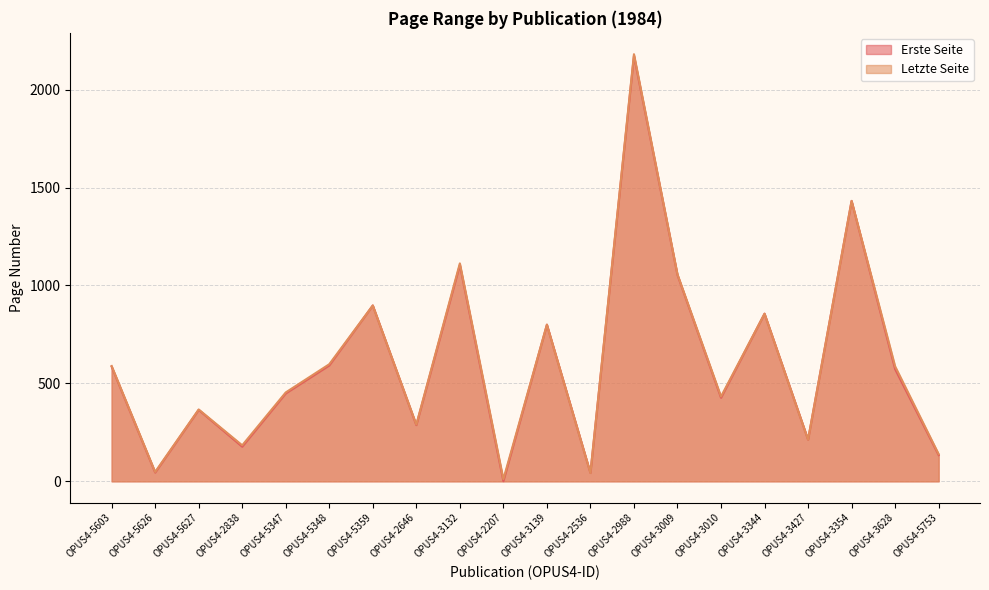

What value does the Letzte Seite series have at OPUS4-2646?

290